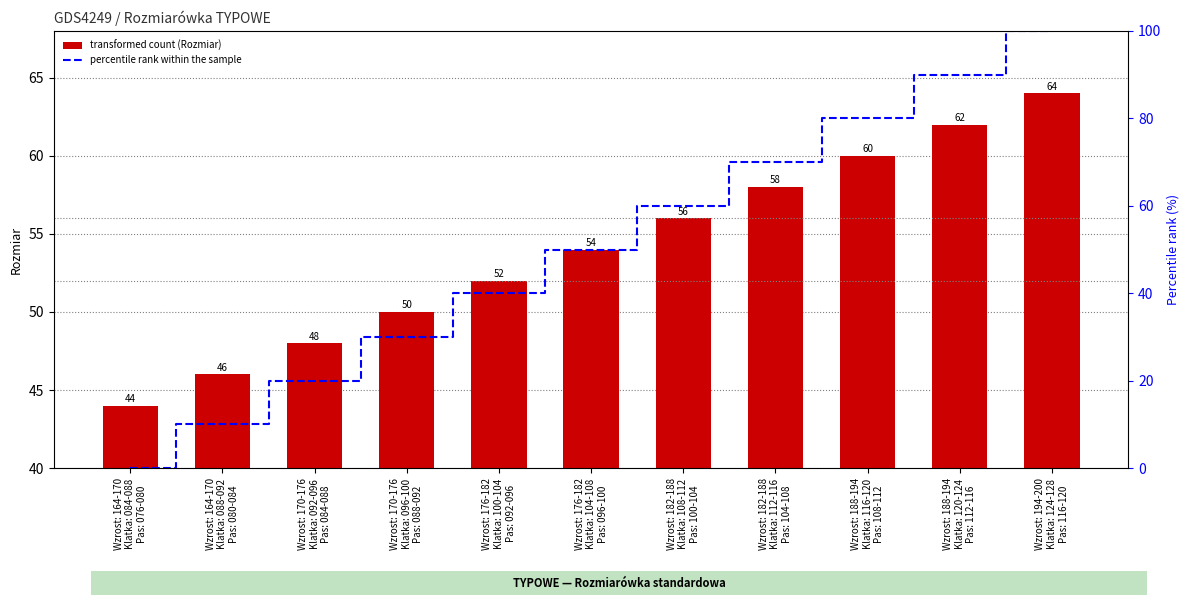

Where is Rozmiar nearest to the value 54?

Wzrost: 176-182
Klatka: 104-108
Pas: 096-100